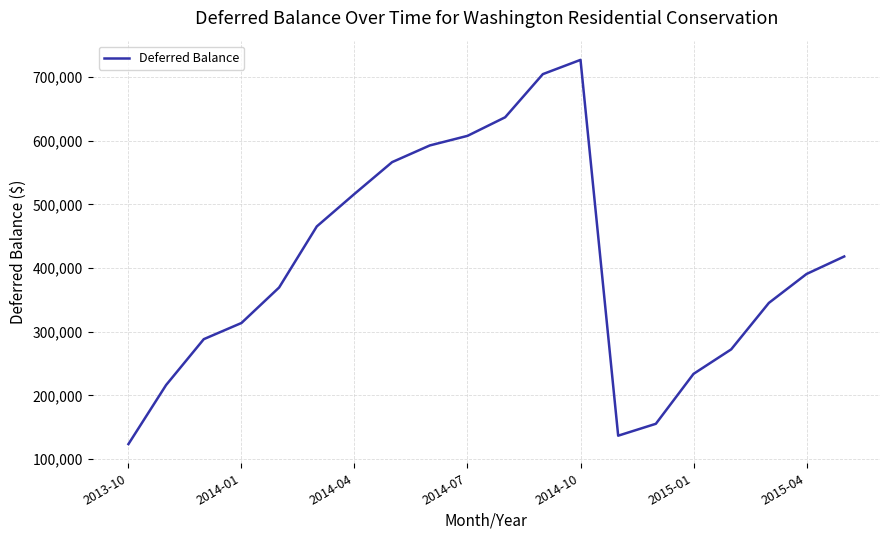

What is the minimum value shown in the chart?

123401.8